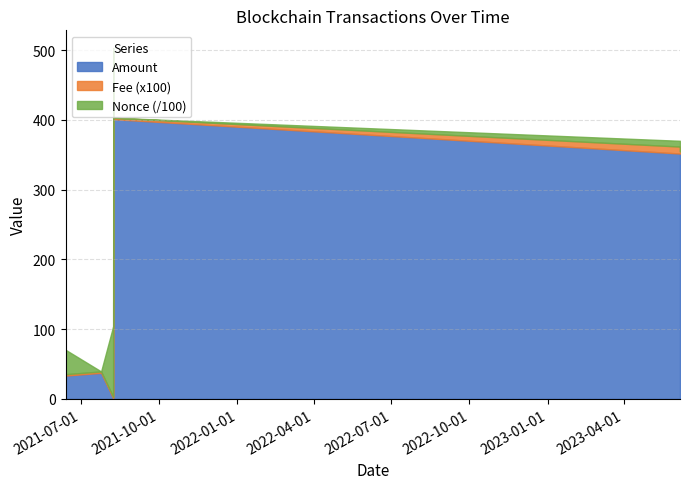

At which label does Nonce reach its peak?

2021-08-07 17:03